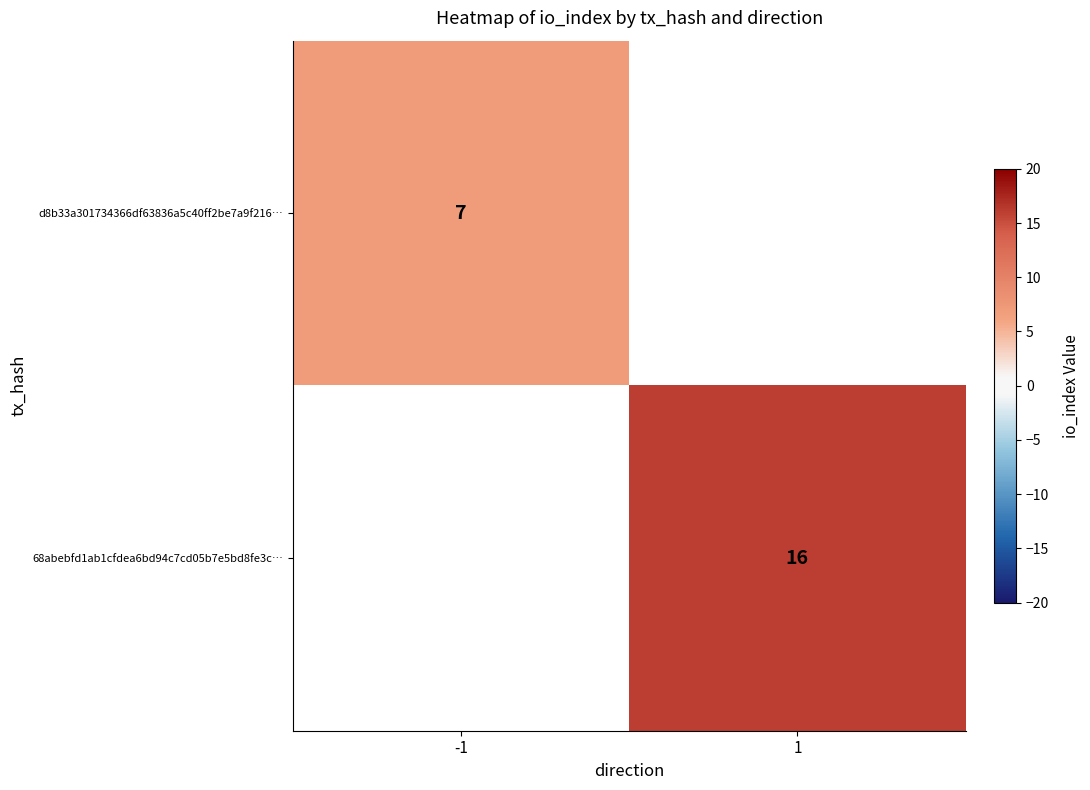

The d8b33a301734366df63836a5c40ff2be7a9f216… series shows 7 at -1. True or false?

True